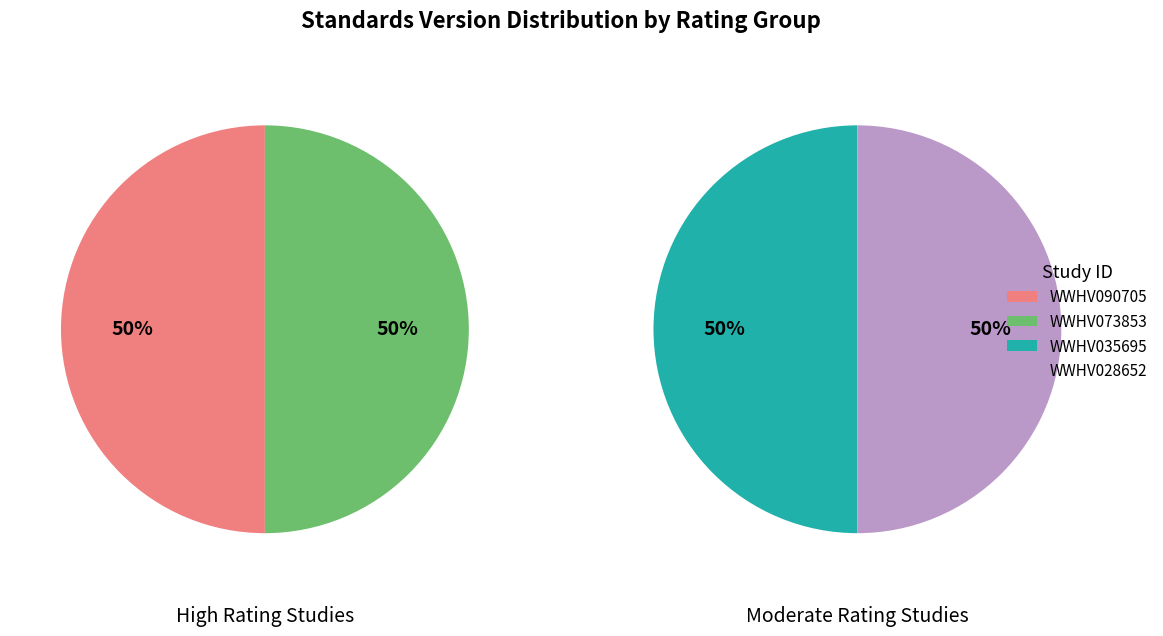

How many slices are in this pie chart?

4